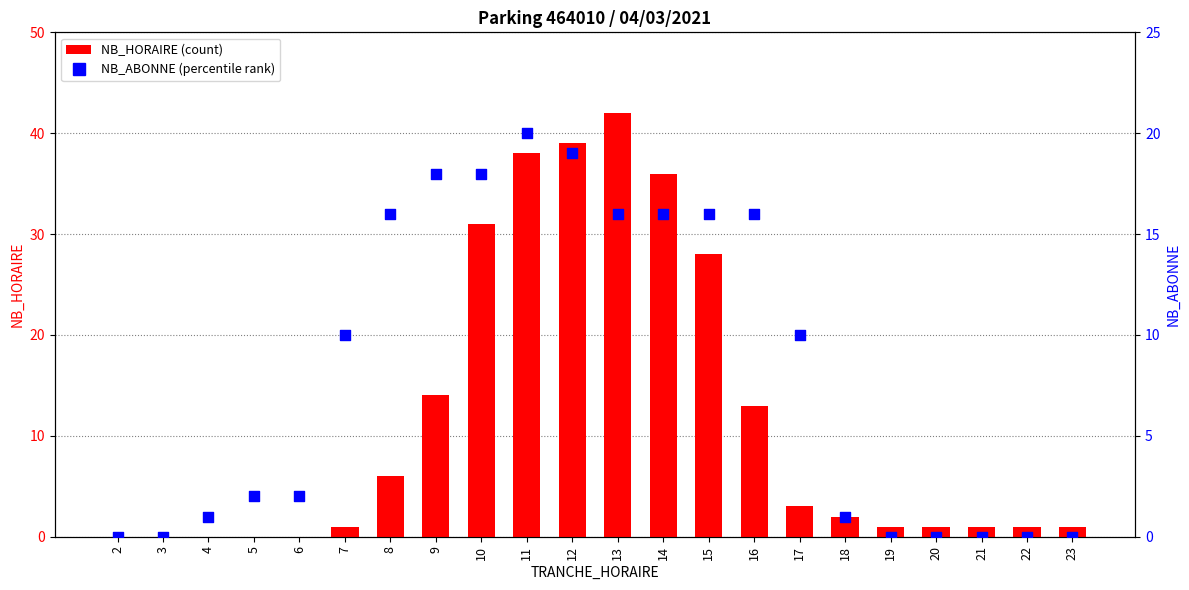

Which series has the widest spread of Y values?

NB_HORAIRE